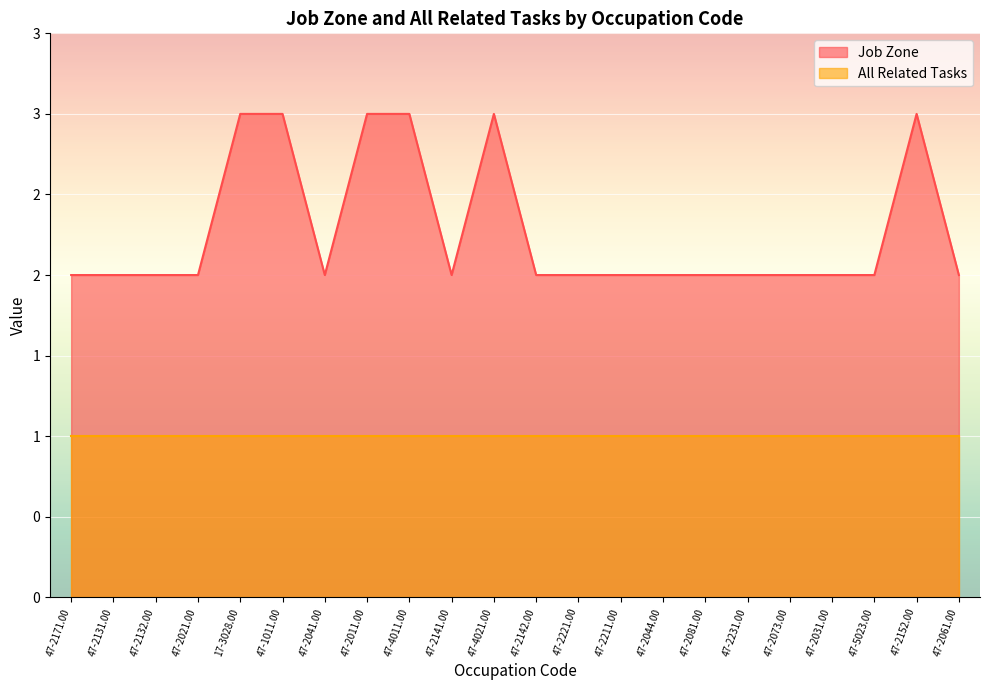

Reading left to right, list all the values displayed in this chart.

2	2	2	2	3	3	2	3	3	2	3	2	2	2	2	2	2	2	2	2	3	2